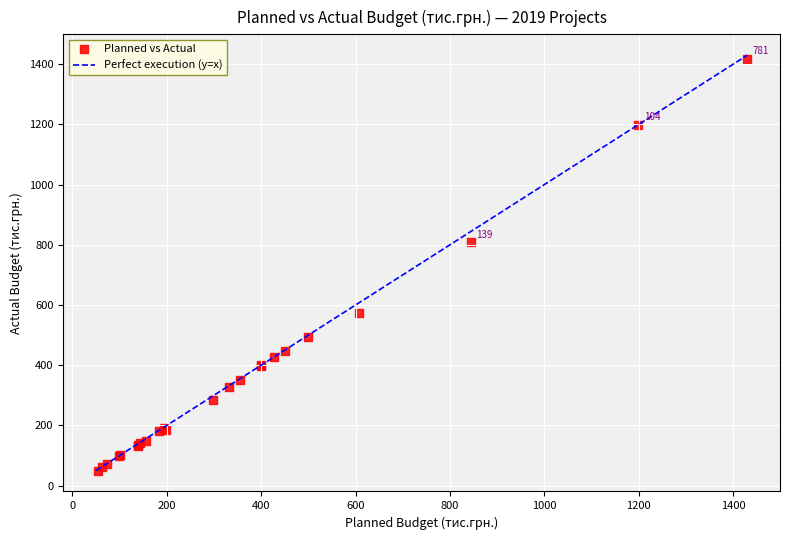

What Y value in the scatter plot is closest to 733?

807.6